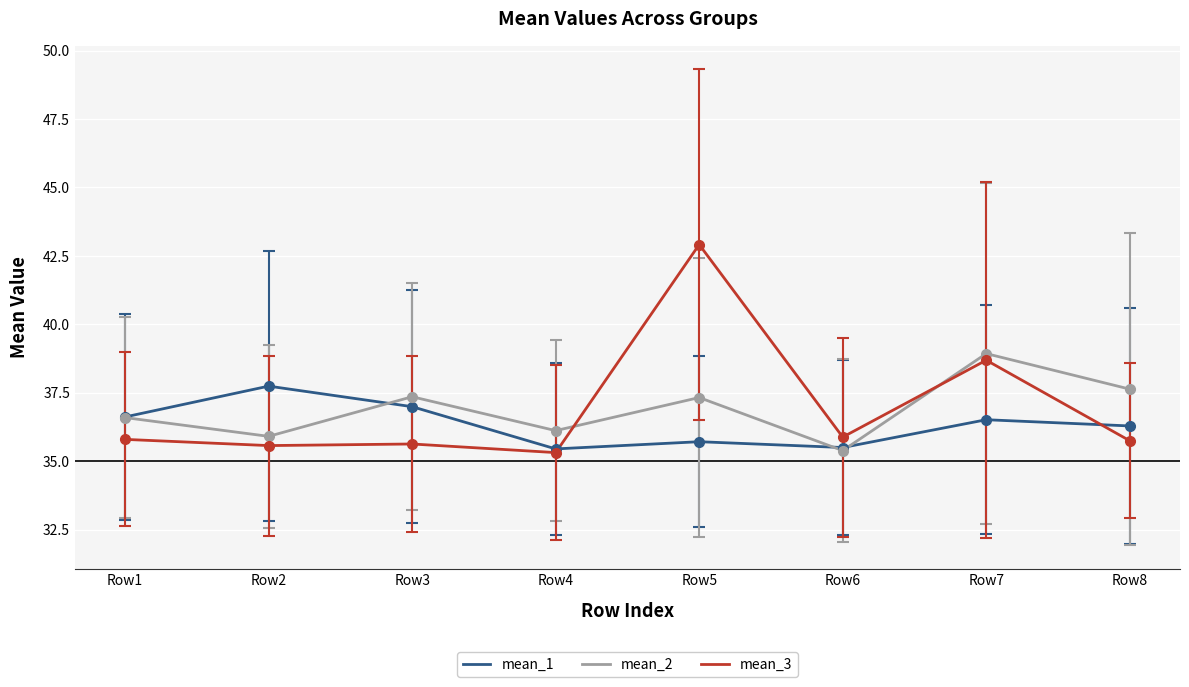

Between Row2 and Row6, which series saw the biggest shift?

mean_1